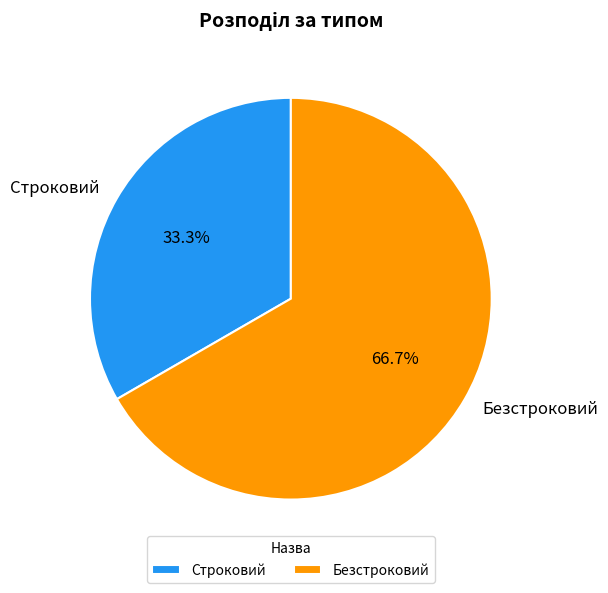

Approximately how many times larger is the value at Безстроковий compared to Строковий?

2.0